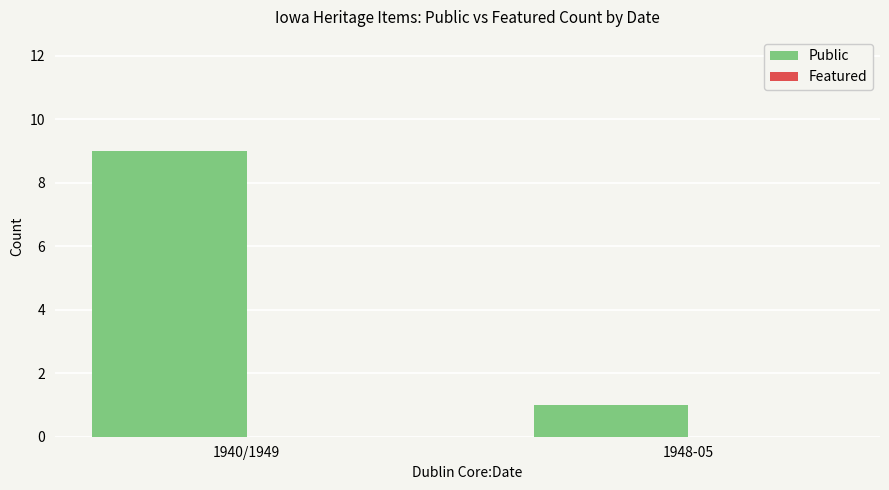

How many bars are there in total?

2